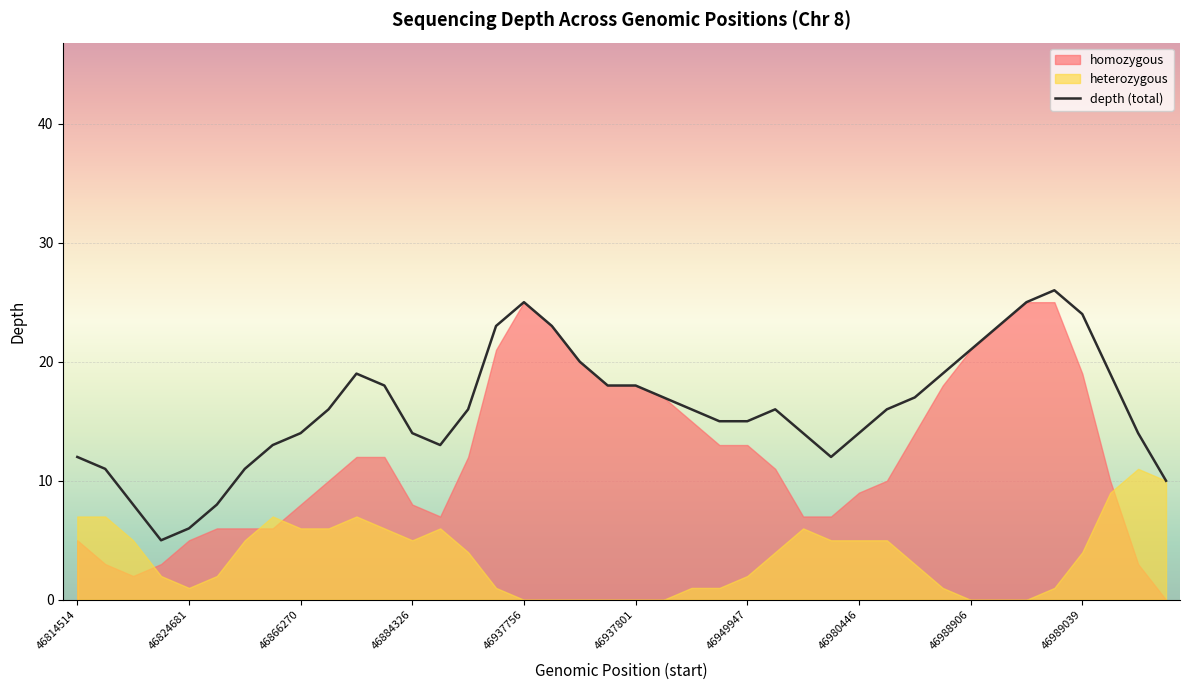

True or false: the data has more than 0 interior local peaks.

True